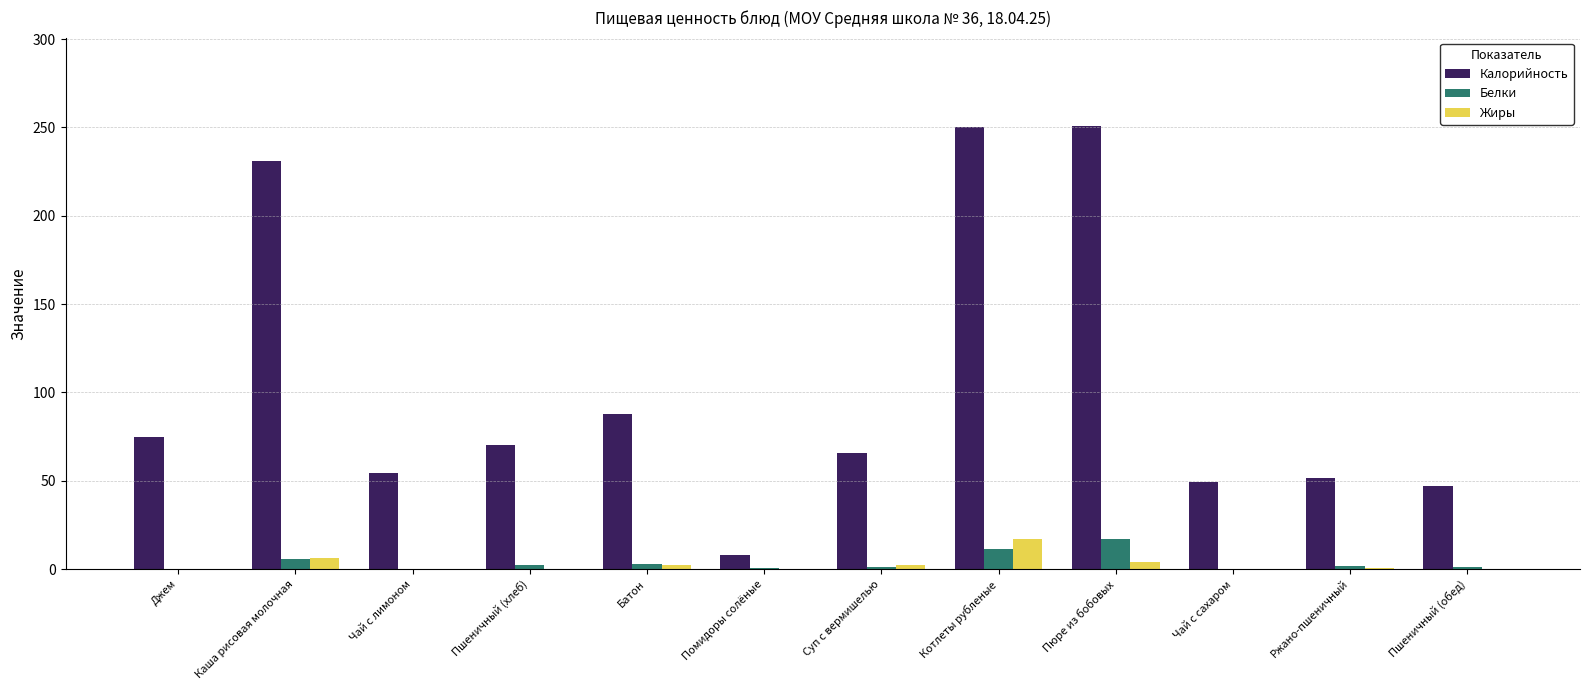

Which series has the largest total across all categories?

Калорийность